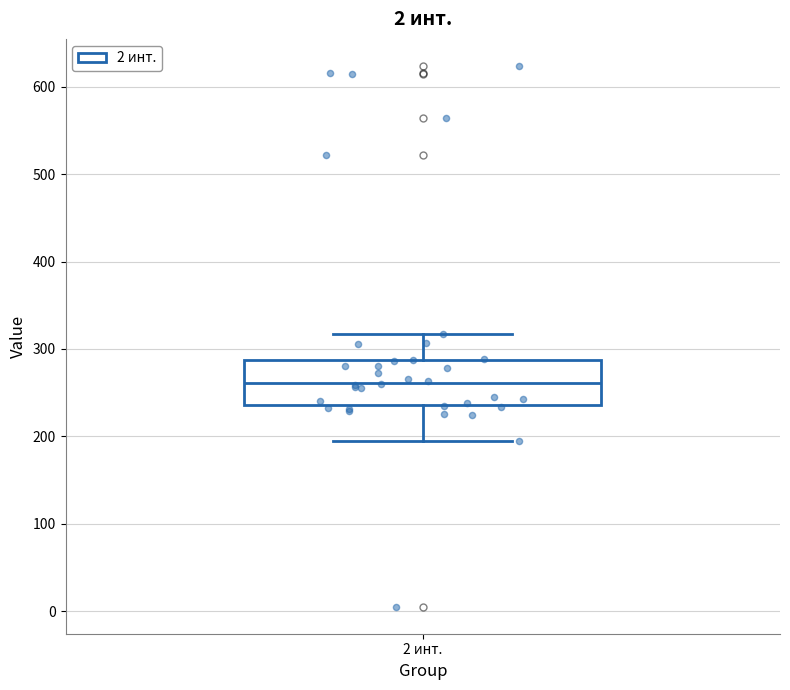

Transcribe this box plot: give where the median line is, the range the box spans, and where the two whiskers end, as read against the y-axis. The values are not printed on the chart, so give them approximately, as read against the axis.

median 260, box 240 to 290, whiskers 200 to 320